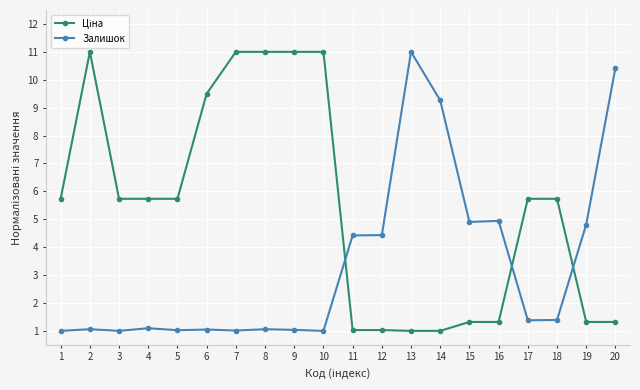

What is the total value across all series at 17?

7.1